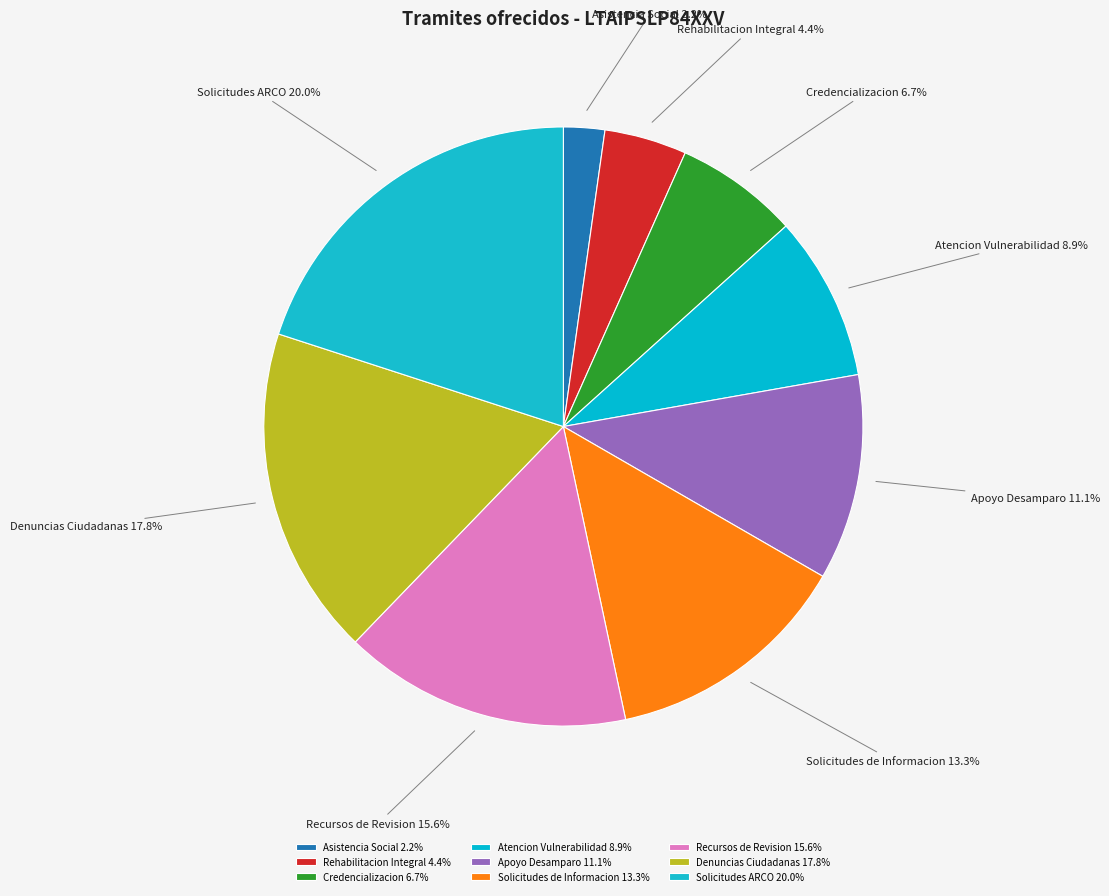

Between Solicitudes ARCO and Credencializacion, which is larger?

Solicitudes ARCO